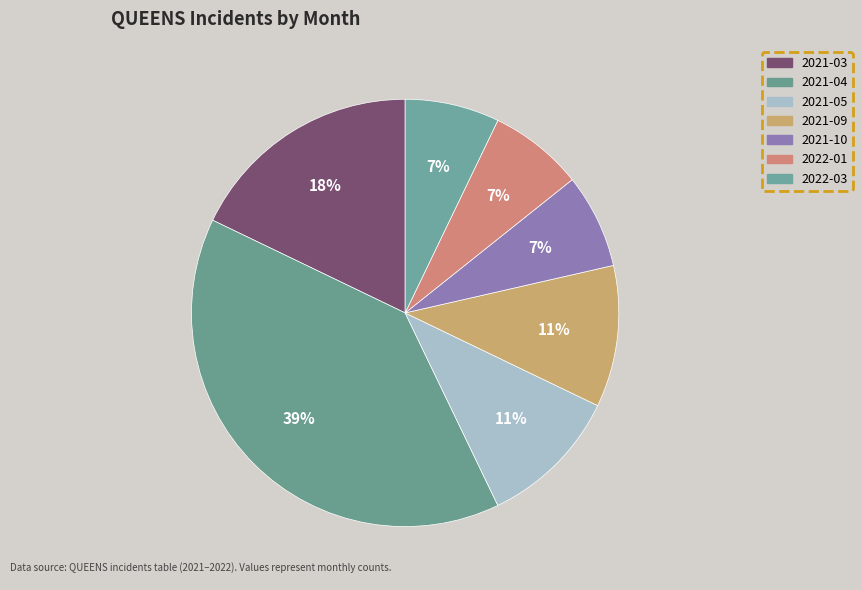

How many slices are in this pie chart?

7